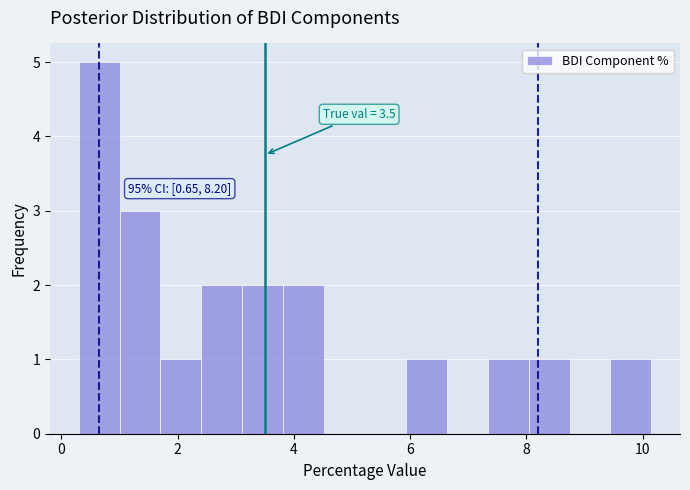

Around what value on the x-axis is the tallest bar? Give the approximate position of its centre, as read against the axis.

0.6